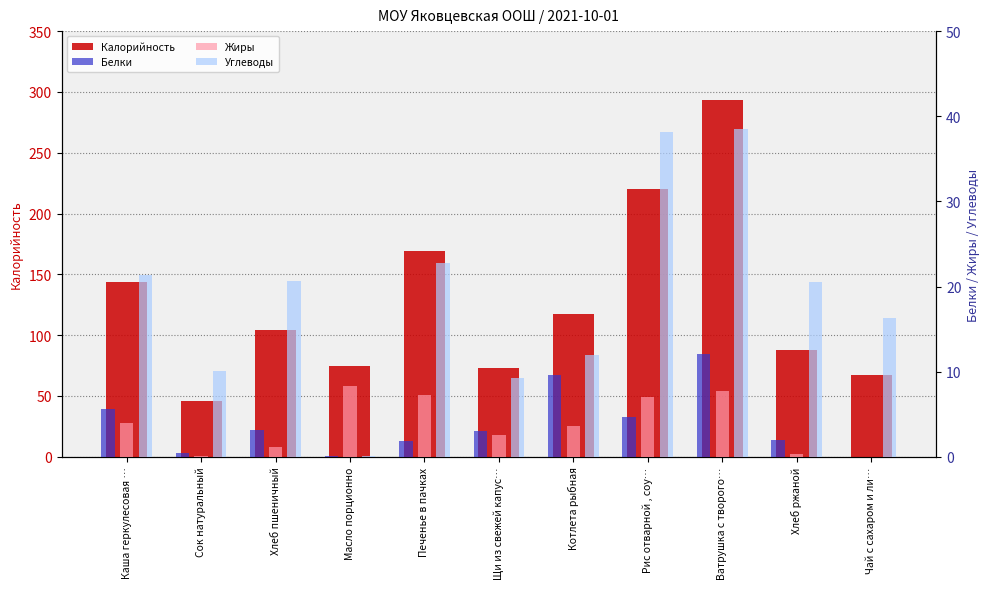

Reading left to right, transcribe all the data shown in this chart.

Калорийность: Каша геркулесовая …=144.0	Сок натуральный=46.0	Хлеб пшеничный=104.0	Масло порционно=75.0	Печенье в пачках=169.0	Щи из свежей капус…=73.0	Котлета рыбная=117.0	Рис отварной , соу…=220.0	Ватрушка с творого…=293.0	Хлеб ржаной=88.0	Чай с сахаром и ли…=67.0
Белки: Каша геркулесовая …=5.6	Сок натуральный=0.5	Хлеб пшеничный=3.1	Масло порционно=0.1	Печенье в пачках=1.9	Щи из свежей капус…=3.0	Котлета рыбная=9.6	Рис отварной , соу…=4.7	Ватрушка с творого…=12.1	Хлеб ржаной=1.9	Чай с сахаром и ли…=0.0
Жиры: Каша геркулесовая …=4.0	Сок натуральный=0.1	Хлеб пшеничный=1.1	Масло порционно=8.3	Печенье в пачках=7.2	Щи из свежей капус…=2.5	Котлета рыбная=3.6	Рис отварной , соу…=7.0	Ватрушка с творого…=7.7	Хлеб ржаной=0.3	Чай с сахаром и ли…=0.0
Углеводы: Каша геркулесовая …=21.4	Сок натуральный=10.1	Хлеб пшеничный=20.7	Масло порционно=0.1	Печенье в пачках=22.8	Щи из свежей капус…=9.3	Котлета рыбная=12.0	Рис отварной , соу…=38.2	Ватрушка с творого…=38.5	Хлеб ржаной=20.5	Чай с сахаром и ли…=16.3